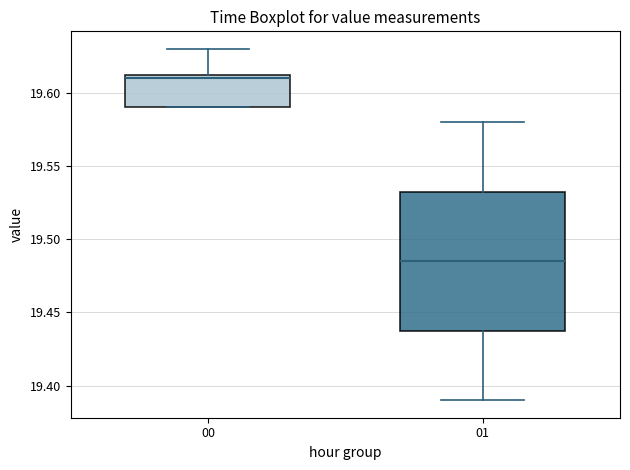

Which box has the highest median line?

00